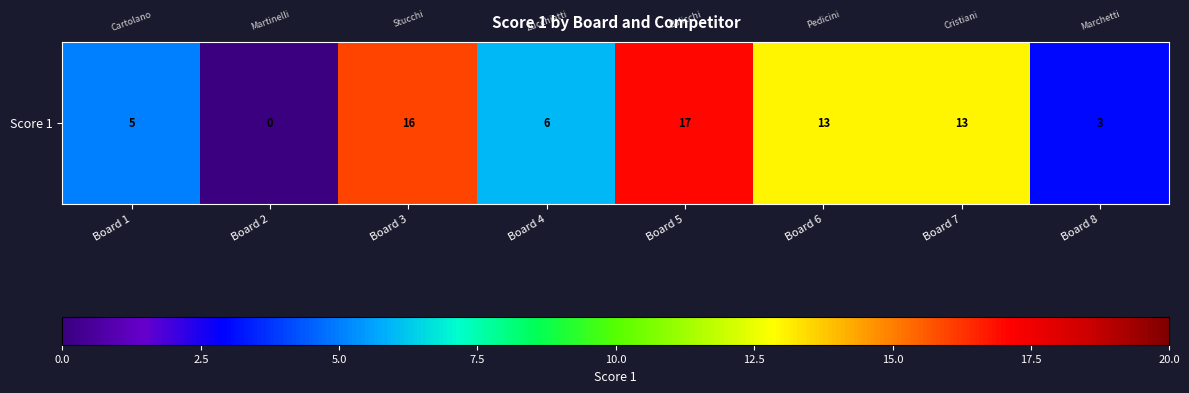

List the labels in order of value, largest first.

Board 5, Board 3, Board 6, Board 7, Board 4, Board 1, Board 8, Board 2